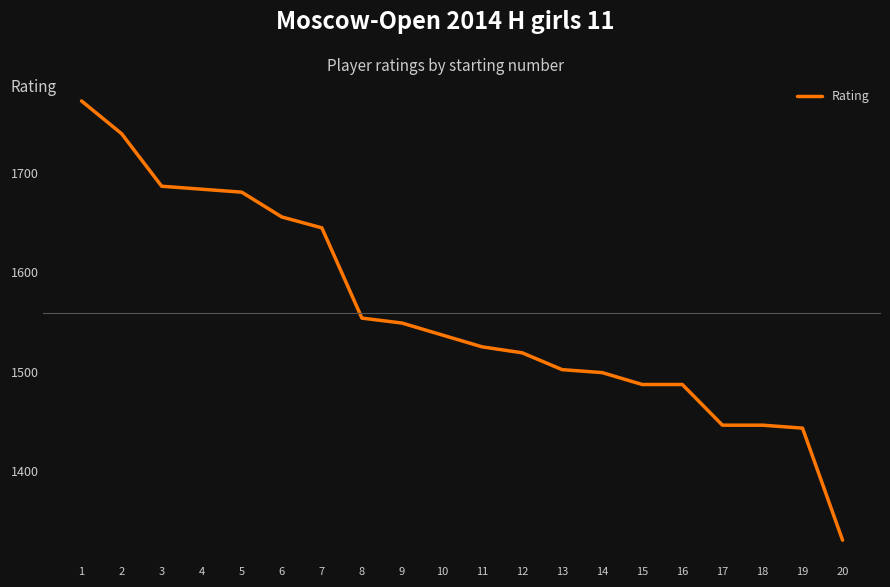

Between 20 and 5, which is larger?

5